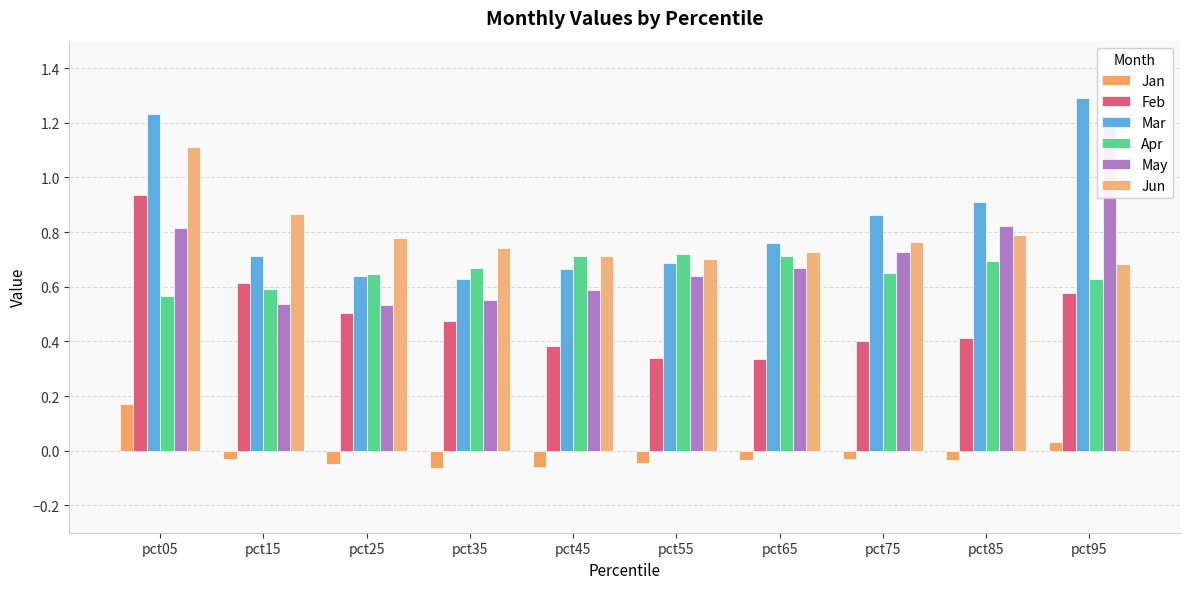

Reading left to right, transcribe all the data shown in this chart.

Jan: 0.2	-0.0	-0.0	-0.1	-0.1	-0.0	-0.0	-0.0	-0.0	0.0
Feb: 0.9	0.6	0.5	0.5	0.4	0.3	0.3	0.4	0.4	0.6
Mar: 1.2	0.7	0.6	0.6	0.7	0.7	0.8	0.9	0.9	1.3
Apr: 0.6	0.6	0.6	0.7	0.7	0.7	0.7	0.7	0.7	0.6
May: 0.8	0.5	0.5	0.5	0.6	0.6	0.7	0.7	0.8	1.2
Jun: 1.1	0.9	0.8	0.7	0.7	0.7	0.7	0.8	0.8	0.7